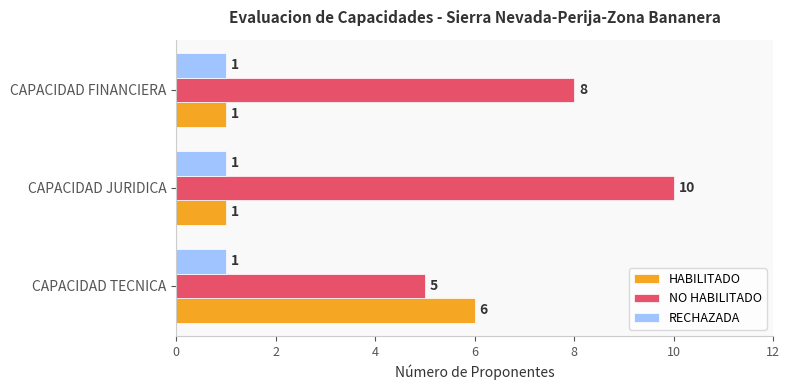

What value does the NO HABILITADO series have at CAPACIDAD TECNICA?

5